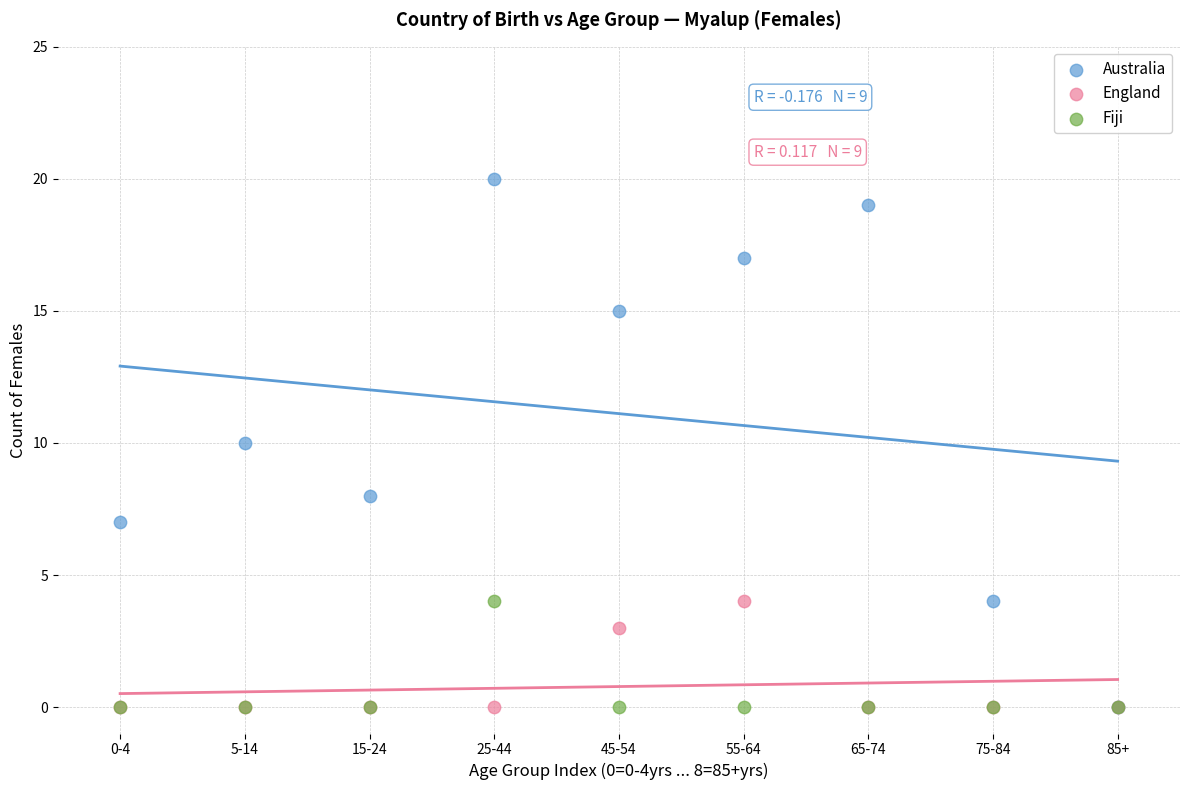

In the England series, what Y value is closest to 2?

3